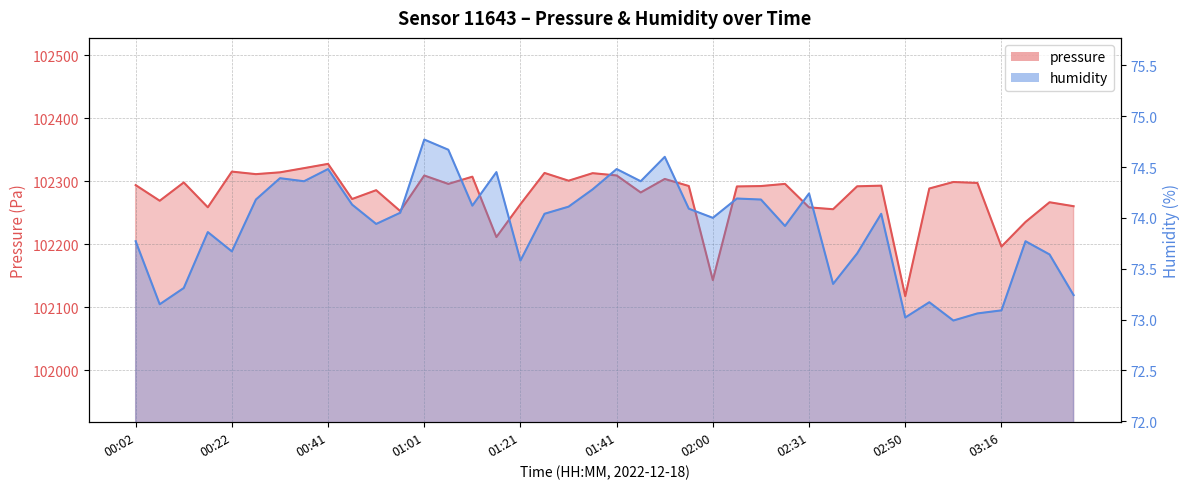

Reading left to right, transcribe all the data shown in this chart.

pressure: 102293.8	102268.9	102298.0	102258.6	102315.2	102311.2	102314.1	102320.7	102327.5	102271.7	102285.7	102252.6	102309.0	102295.7	102307.2	102211.3	102263.6	102313.1	102300.8	102312.7	102309.1	102282.1	102303.6	102292.3	102143.0	102291.7	102292.3	102295.7	102258.4	102255.5	102291.9	102292.9	102117.4	102288.4	102298.7	102297.2	102196.2	102235.2	102266.6	102260.3
humidity: 73.8	73.2	73.3	73.9	73.7	74.2	74.4	74.4	74.5	74.1	73.9	74.0	74.8	74.7	74.1	74.5	73.6	74.0	74.1	74.3	74.5	74.4	74.6	74.1	74.0	74.2	74.2	73.9	74.2	73.3	73.7	74.0	73.0	73.2	73.0	73.1	73.1	73.8	73.6	73.2